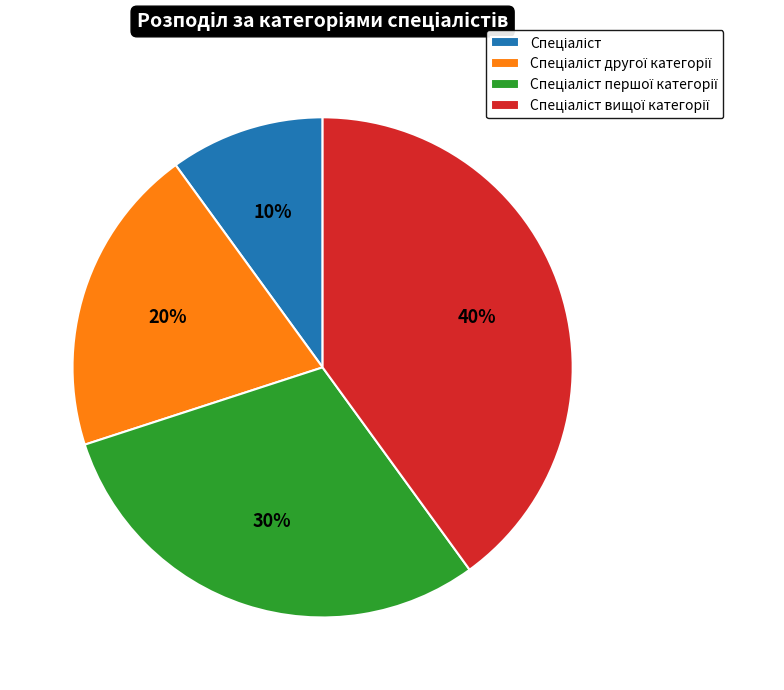

Is there any slice that represents more than half of the pie?

No